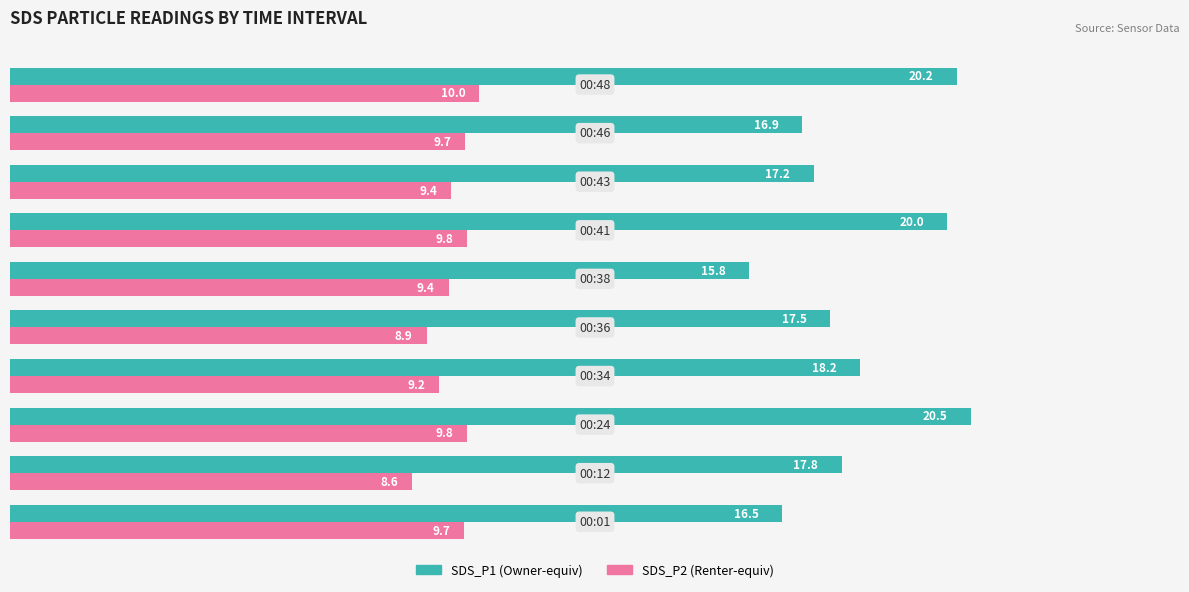

Which series has the widest spread of values?

SDS_P1 (Owner-equiv)